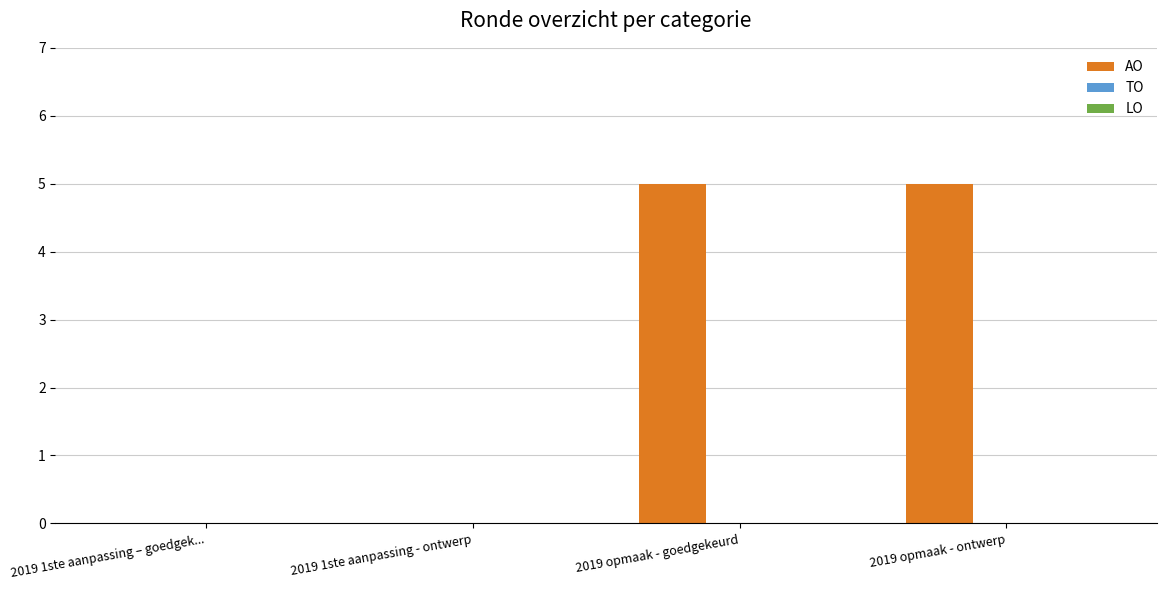

How many categories are shown in the chart?

4